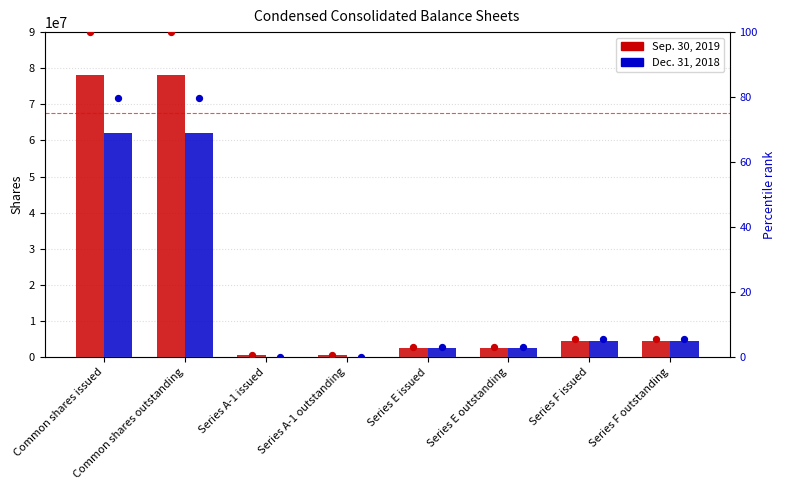

Which series has the largest total across all categories?

Sep. 30, 2019